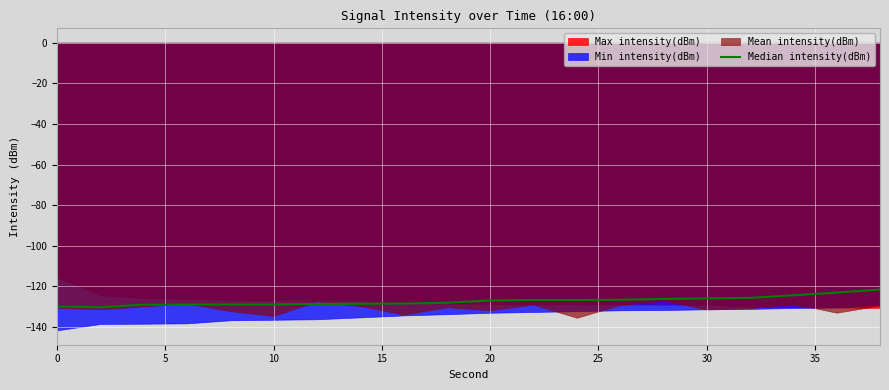

The value at 15 is -70.3. True or false?

False